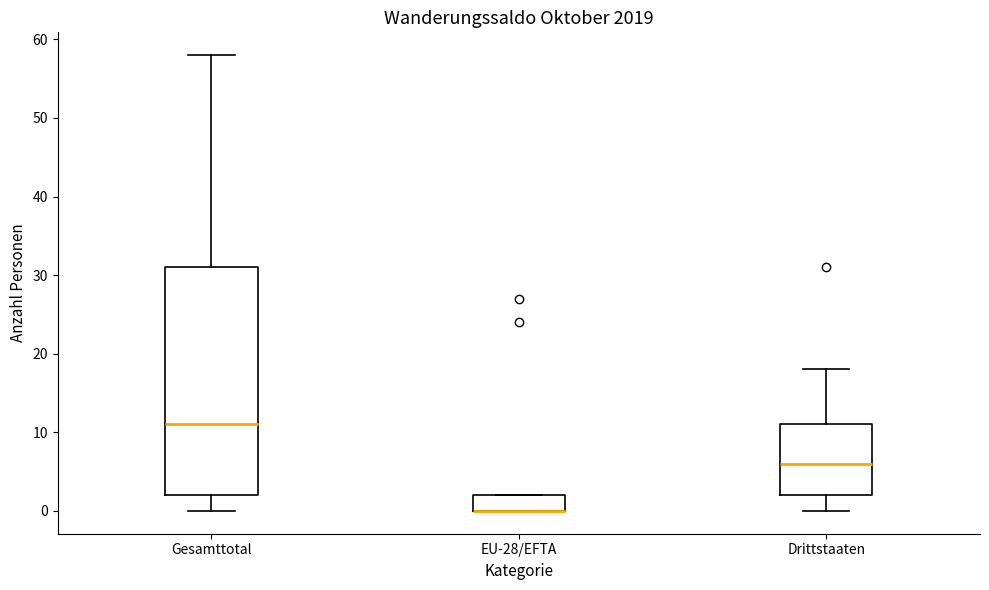

Reading left to right, transcribe this box plot: for each box, give where its median line is, the range the box spans, and where its two whiskers end, as read against the y-axis. The values are not printed on the chart, so give them approximately, as read against the axis.

Gesamttotal: median 11, box 2 to 31, whiskers 0 to 58
EU-28/EFTA: median 0 (drawn on the box's lower edge), box 0 to 2, whiskers 0 to 2
Drittstaaten: median 6, box 2 to 11, whiskers 0 to 18